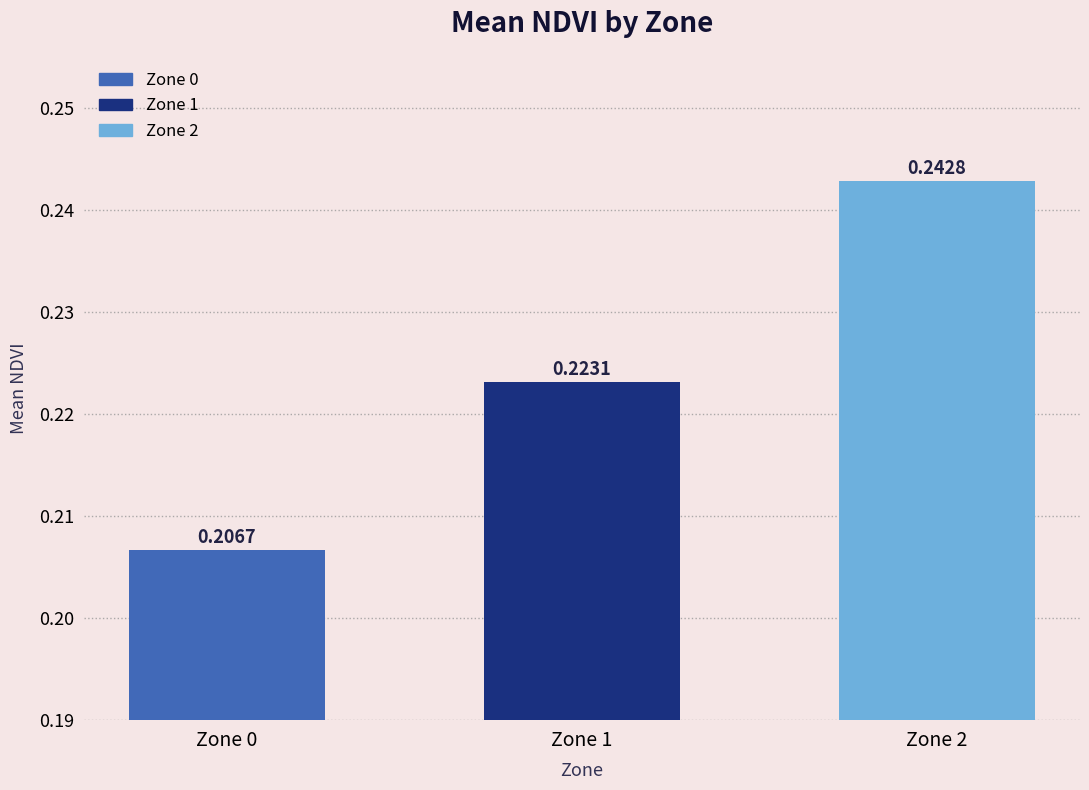

How many data points does each series have?

3